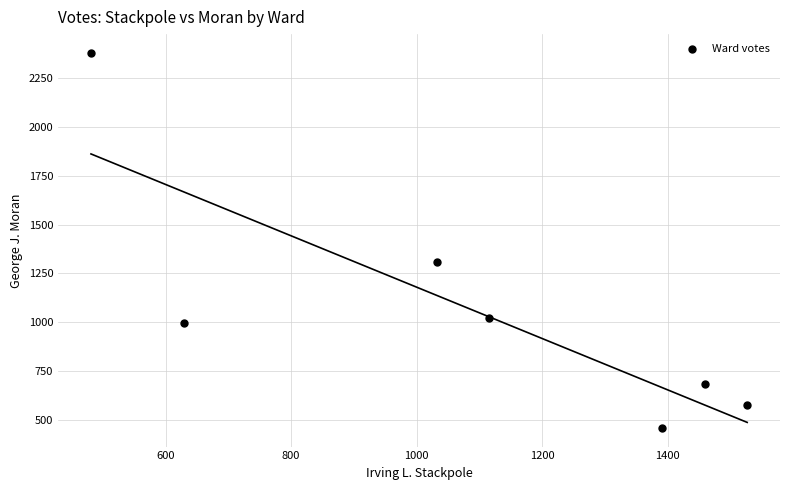

What Y value in the scatter plot is closest to 1419?

1307